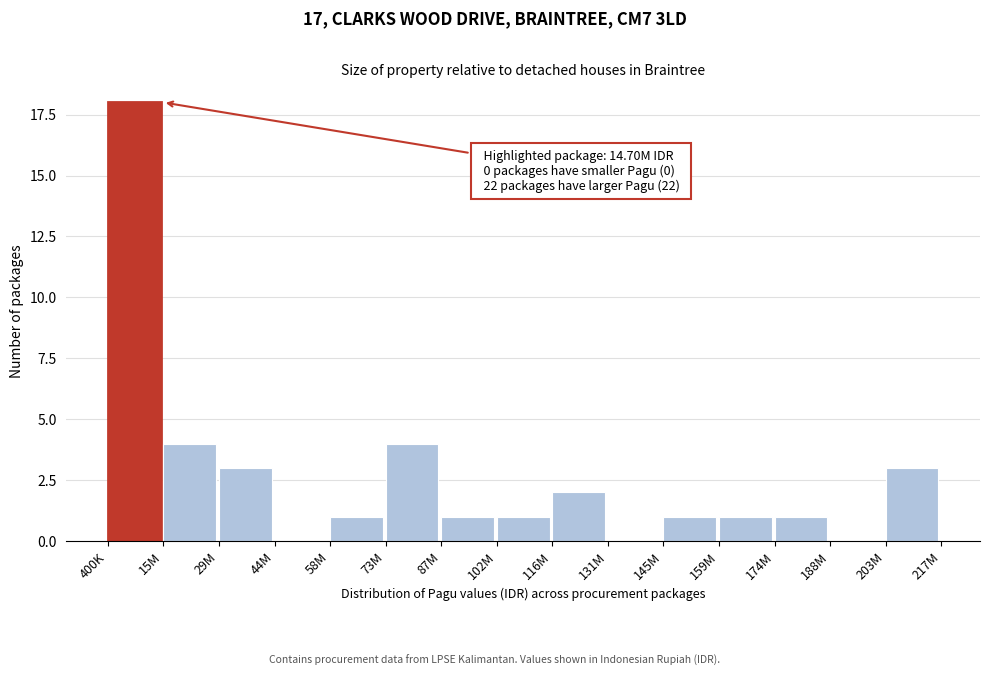

Reading left to right, what are all the values shown in this chart?

400K=18	15M=4	29M=3	44M=0	58M=1	73M=4	87M=1	102M=1	116M=2	131M=0	145M=1	159M=1	174M=1	188M=0	203M=3